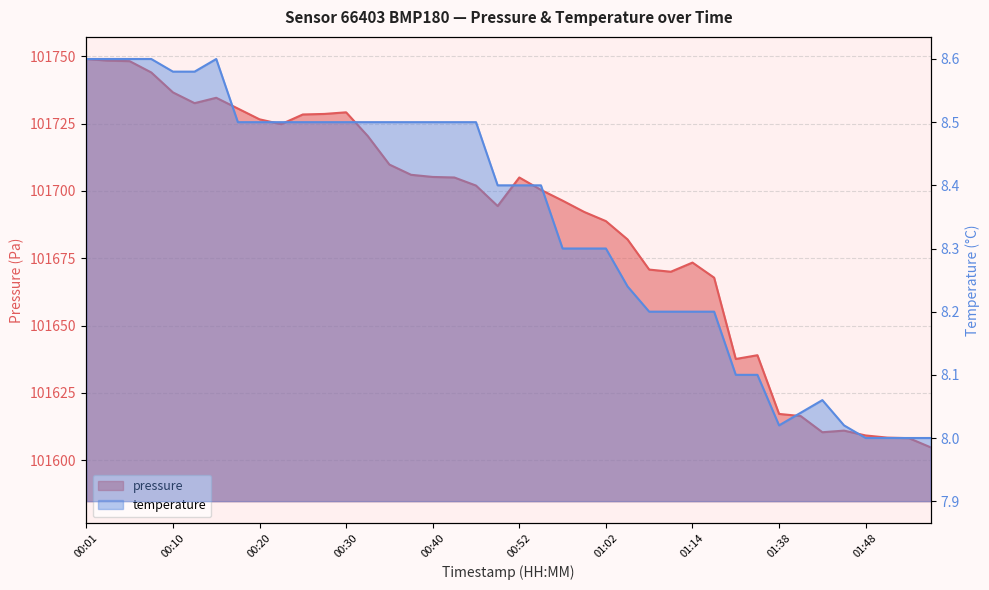

What are all the series names shown in the legend?

pressure, temperature